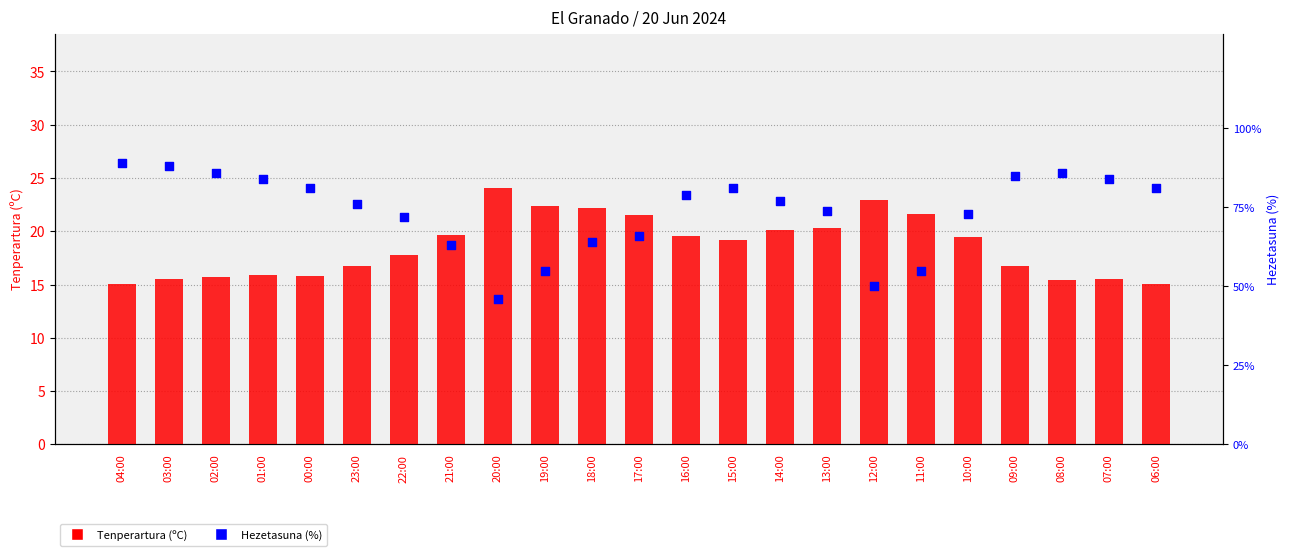

At which category is the sum across all series the highest?

04:00